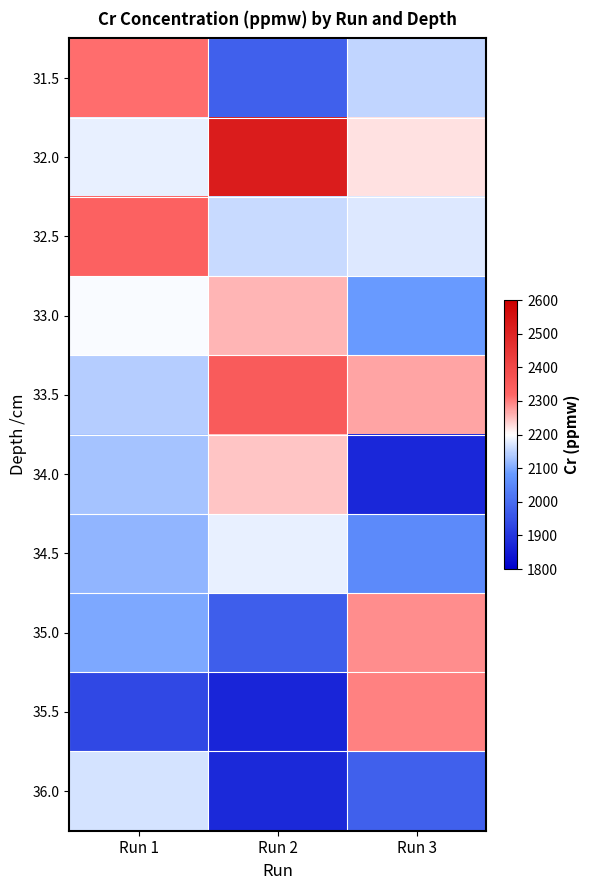

Rank the series by their maximum value, from highest to lowest.

32.0, 33.5, 32.5, 31.5, 35.5, 35.0, 33.0, 34.0, 34.5, 36.0